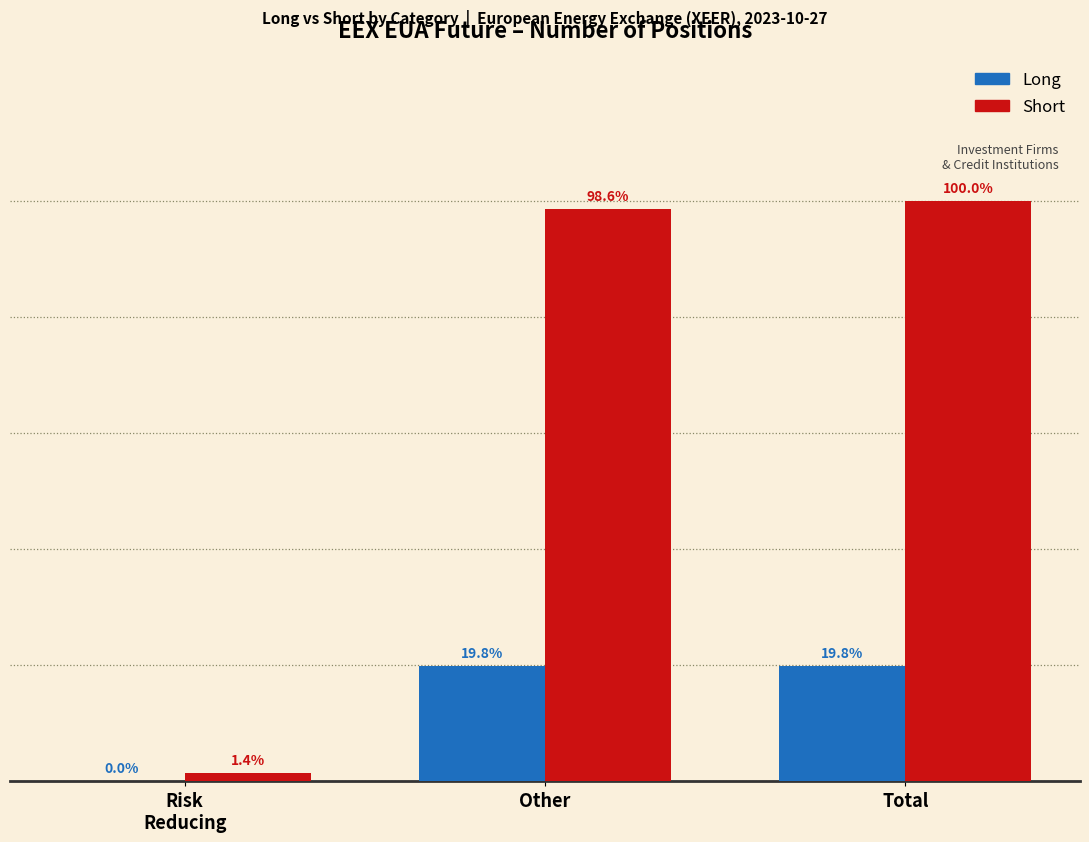

Are the bars horizontal?

No